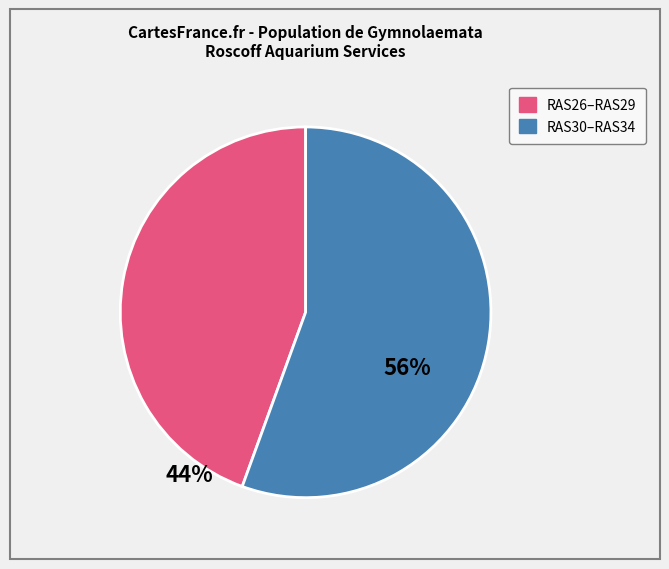

Is there a majority slice in this chart?

Yes